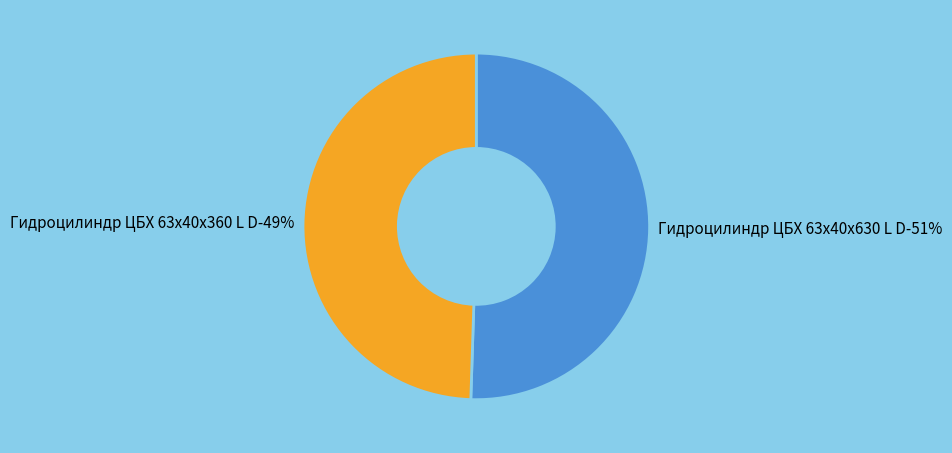

To the nearest percent, what percentage of the pie is Гидроцилиндр ЦБХ 63х40х360 L D 11.00.455?

49%